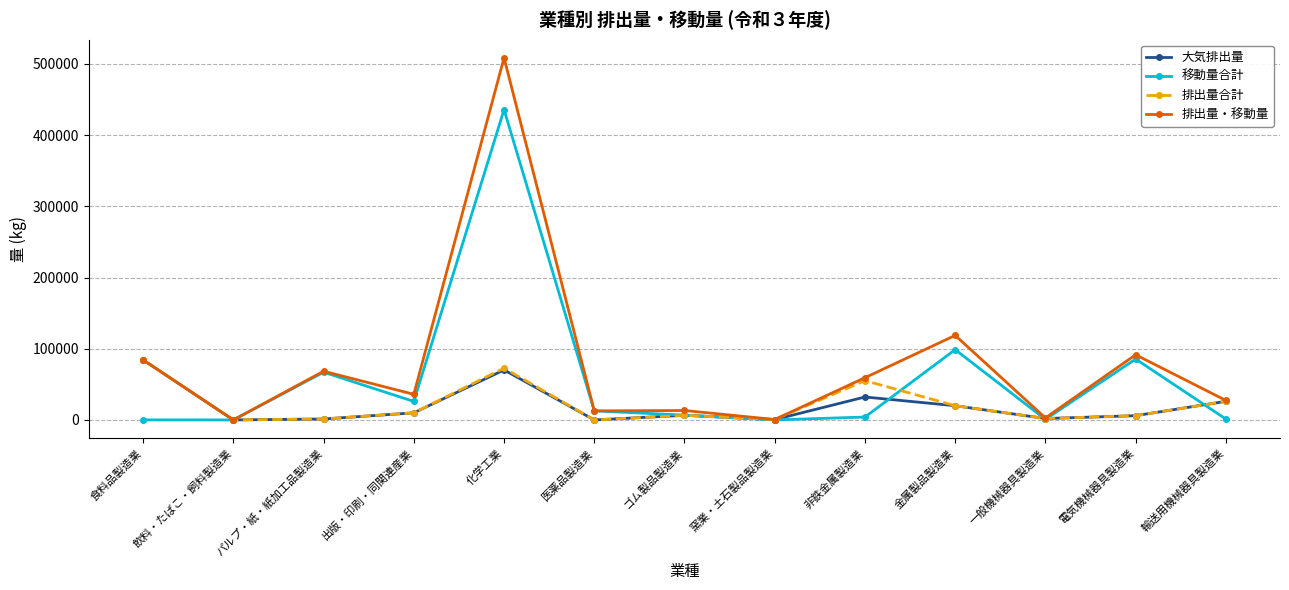

What is the highest value of the 大気排出量 series?

84285